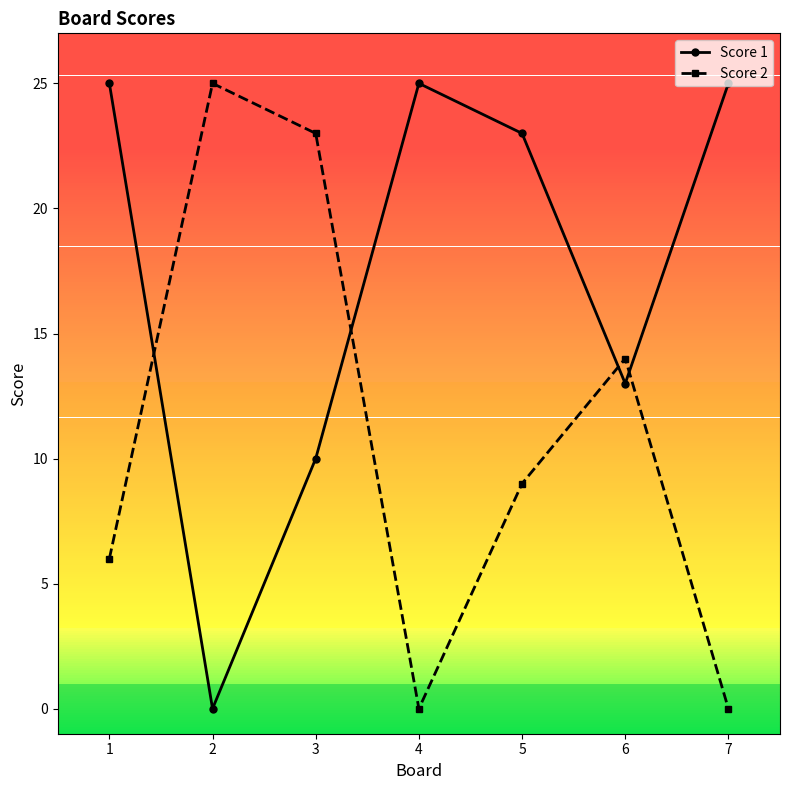

True or false: Score 2 and Score 1 intersect in this chart.

True